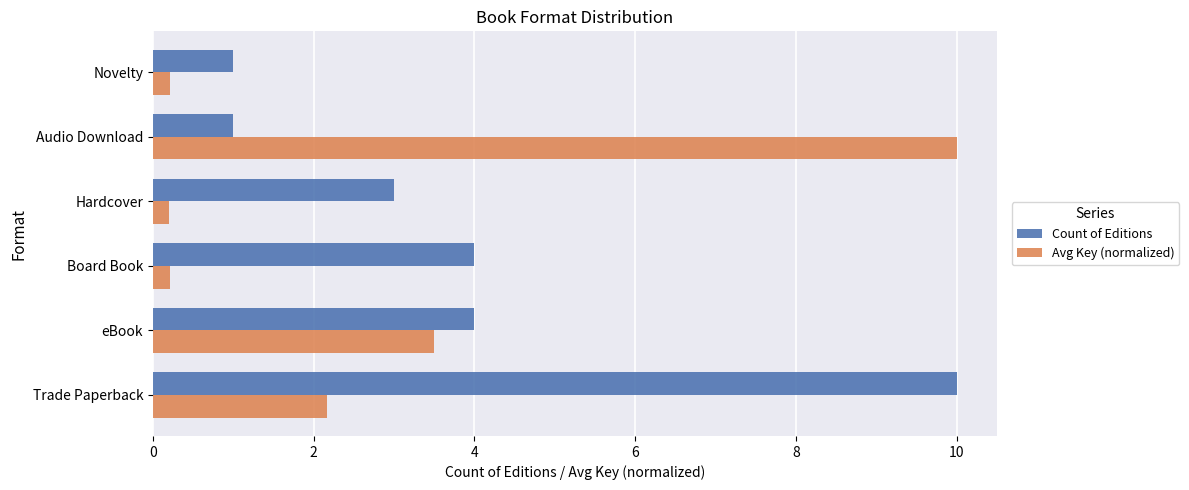

Which category has the highest value in the Avg Key (normalized) series?

Audio Download